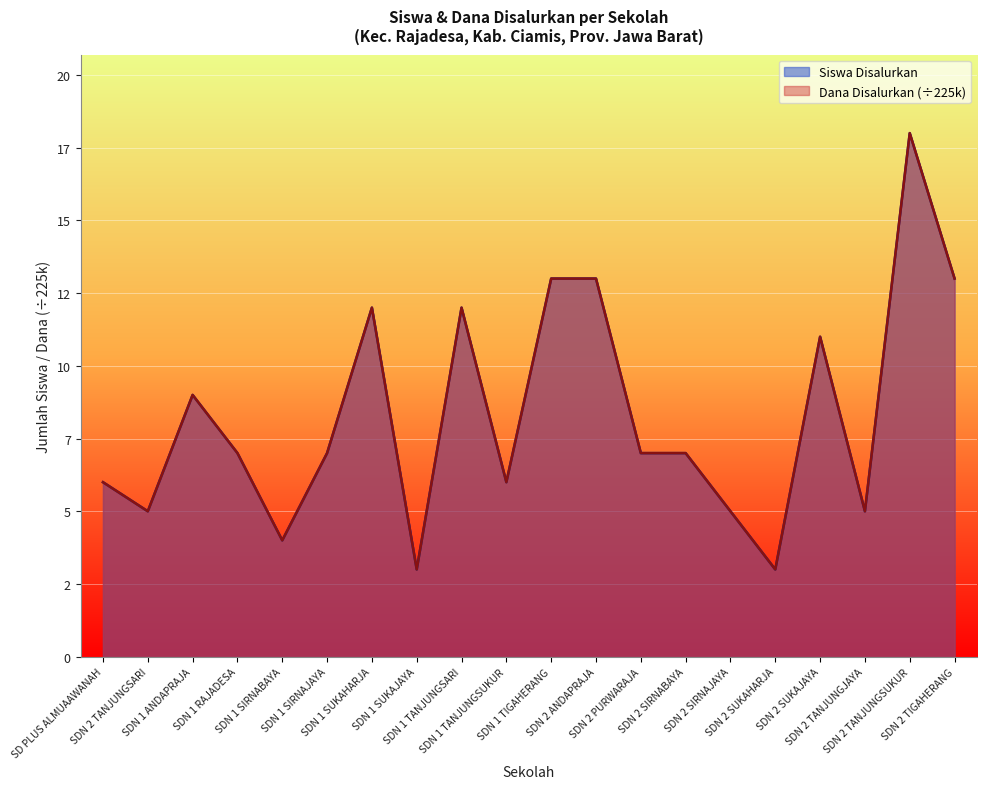

What value does the Dana Disalurkan series have at SDN 2 SIRNAJAYA?

5